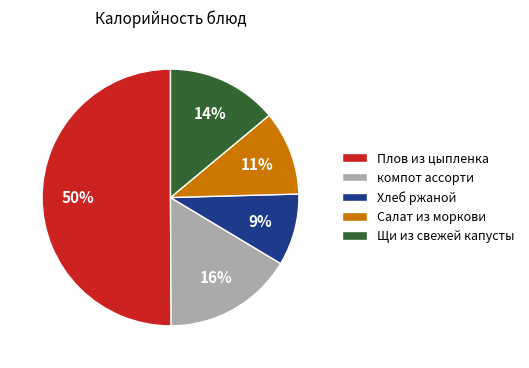

What is the majority slice?

Плов из цыпленка